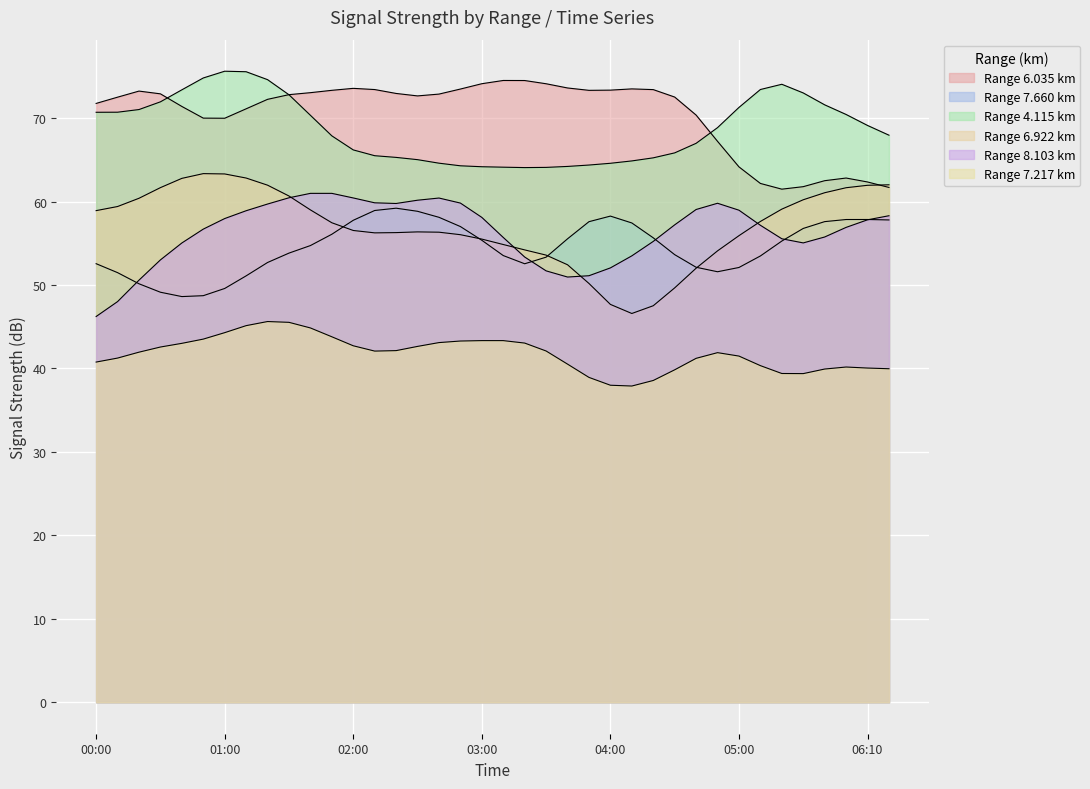

At which category is the sum across all series the highest?

2016/03/10 01:20